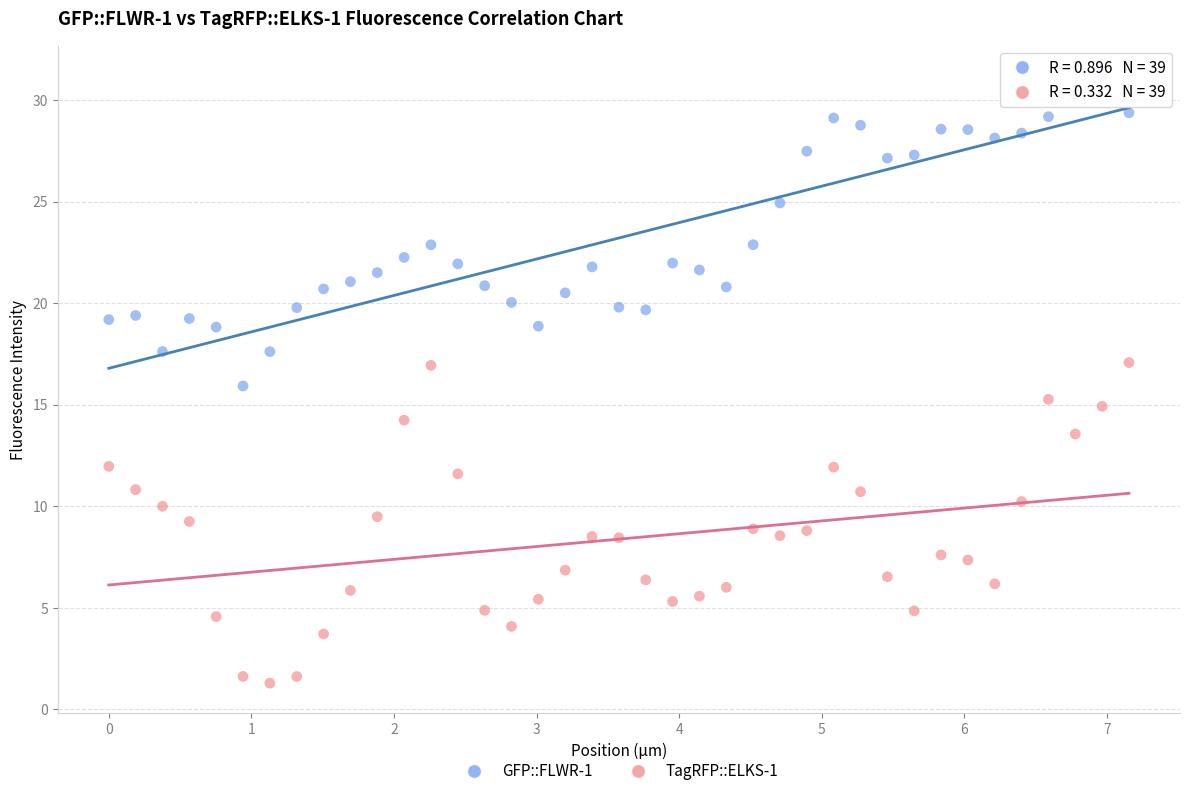

Which series contains the lowest Y value?

TagRFP::ELKS-1